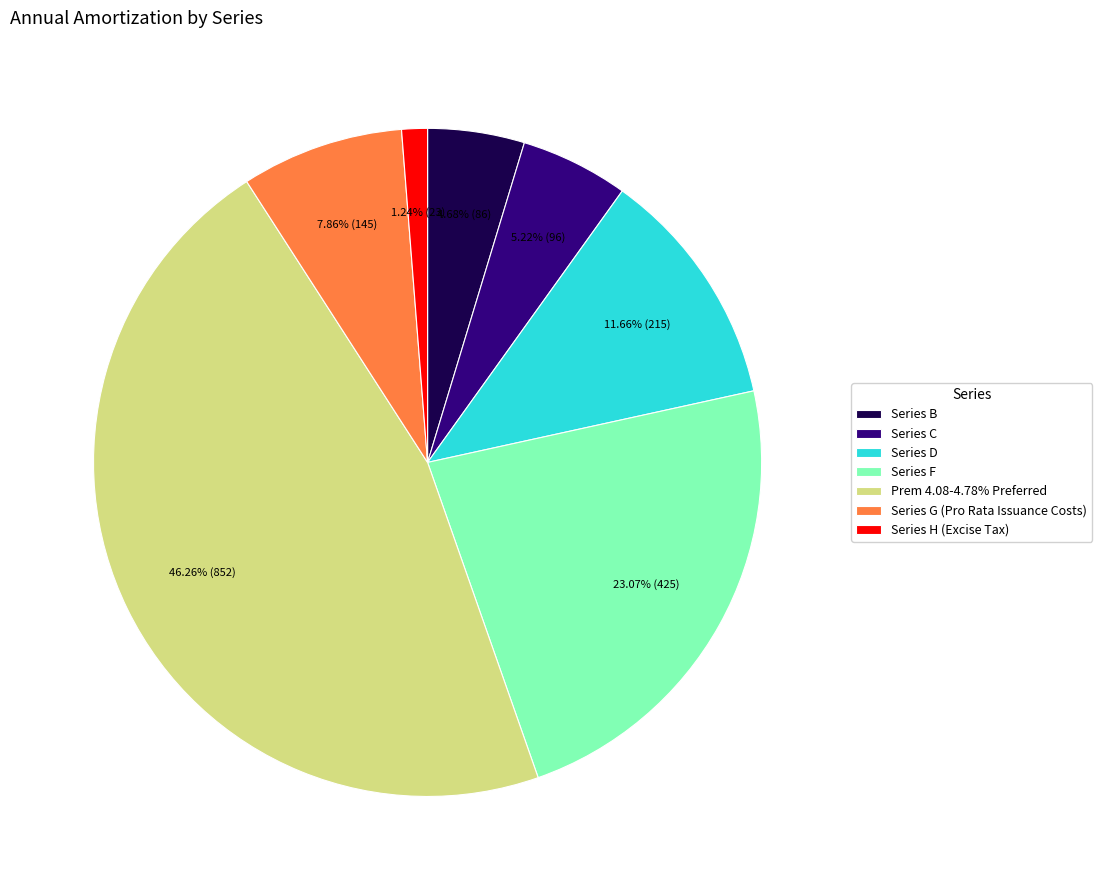

How many segments does this pie chart have?

7